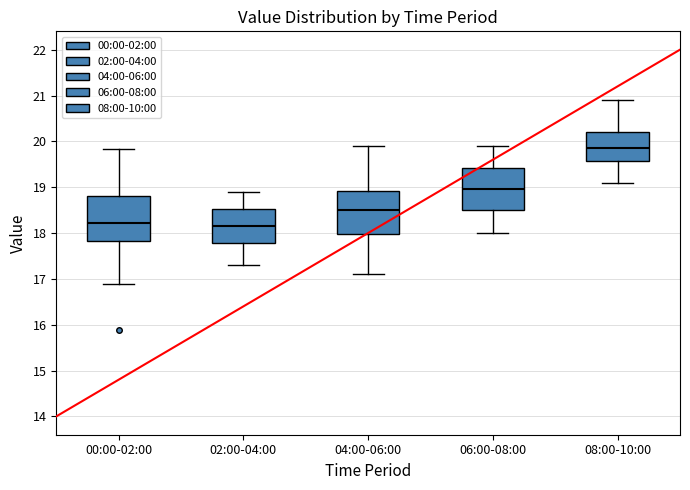

Which box's median line is the highest?

08:00-10:00